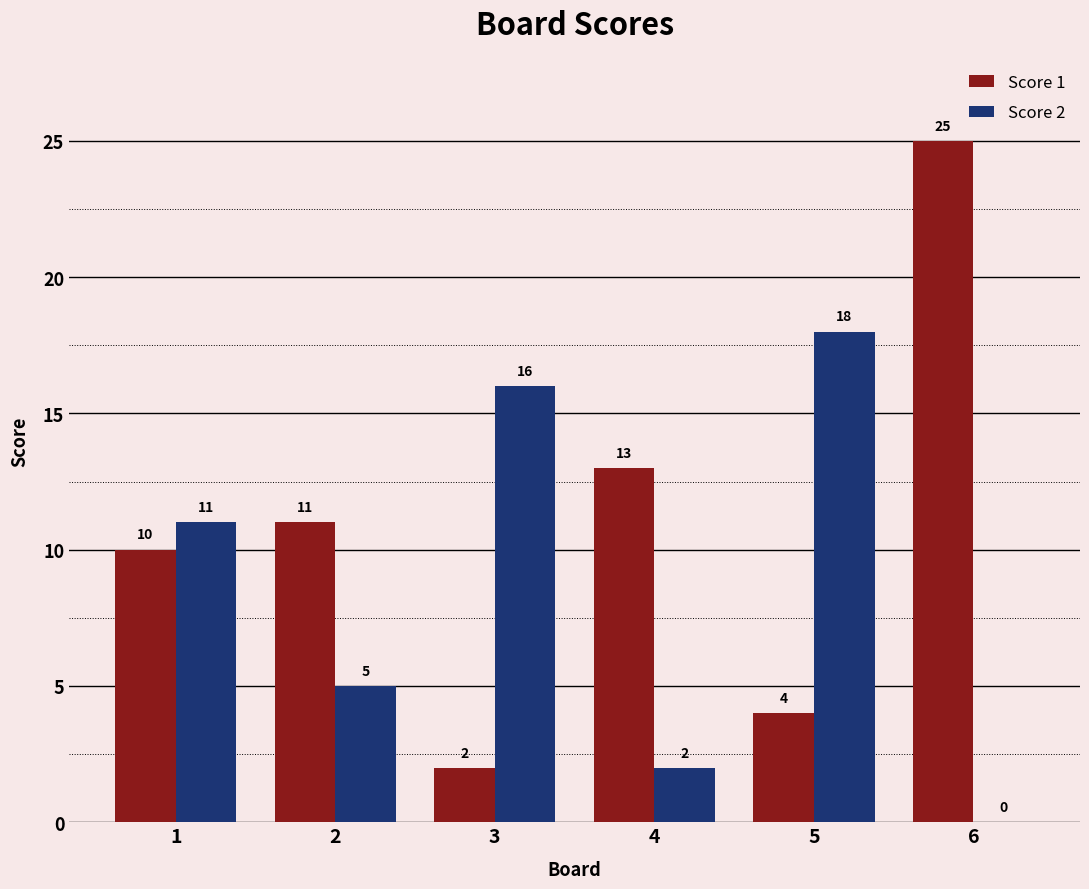

Which category has the highest value in the Score 2 series?

5